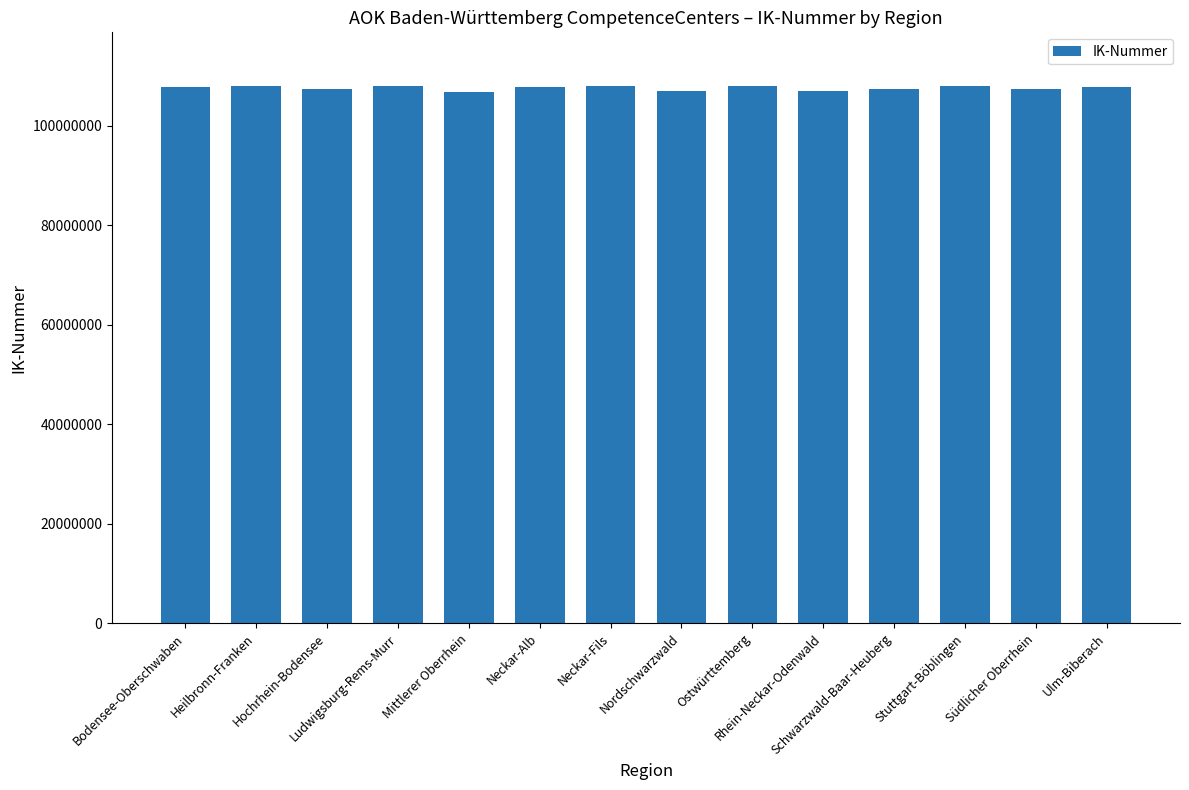

What is the value of the 4th bar from the left?

108018347